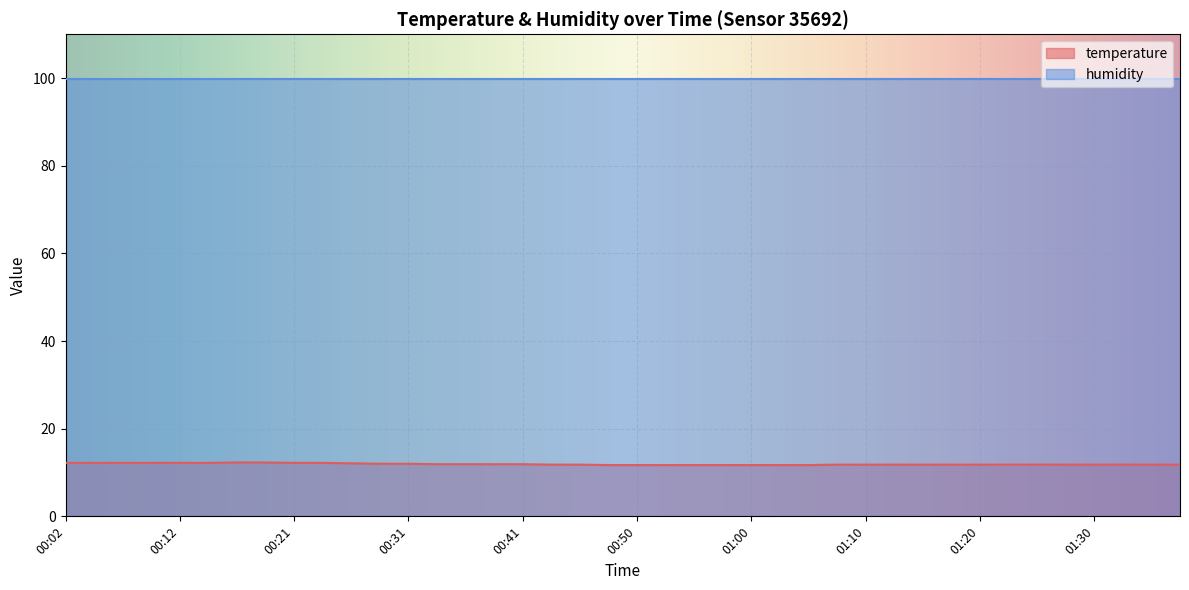

Where is the data nearest to the value 12?

00:29